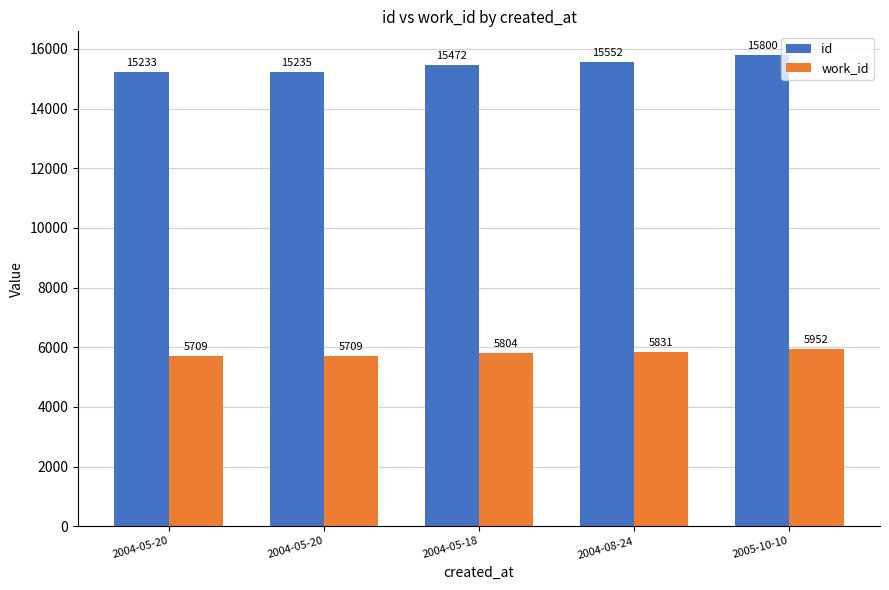

What is the sum of the id values at 2004-05-18 and 2004-08-24?

31024